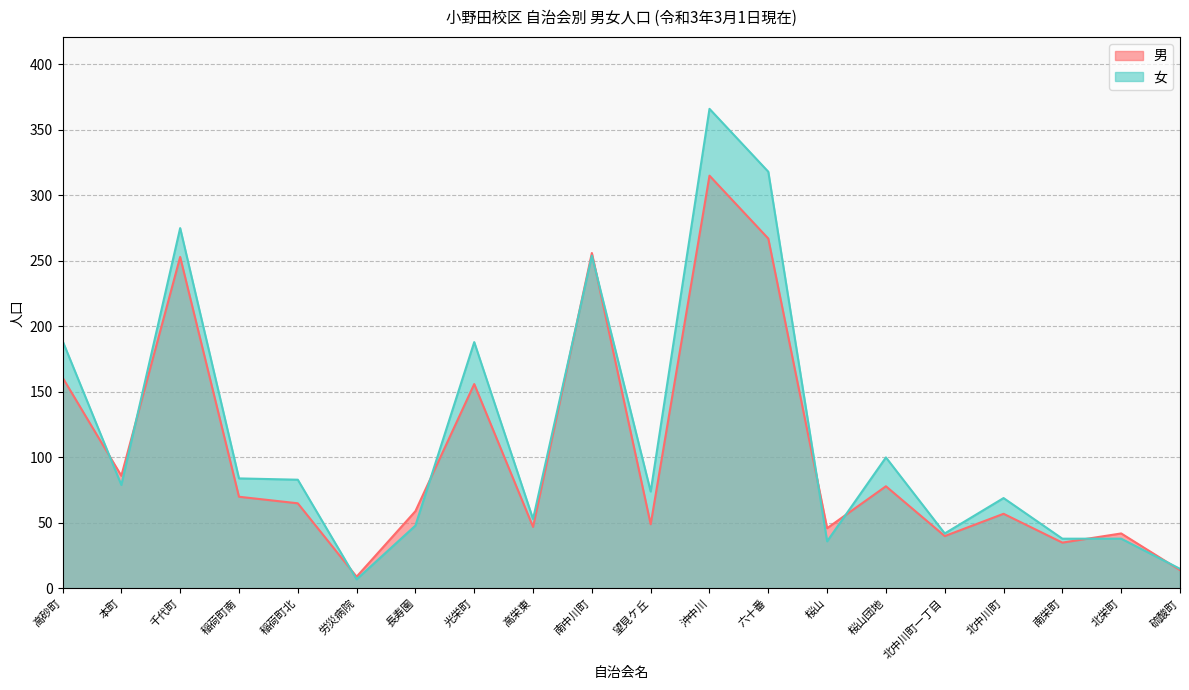

Which series has the widest spread of values?

女